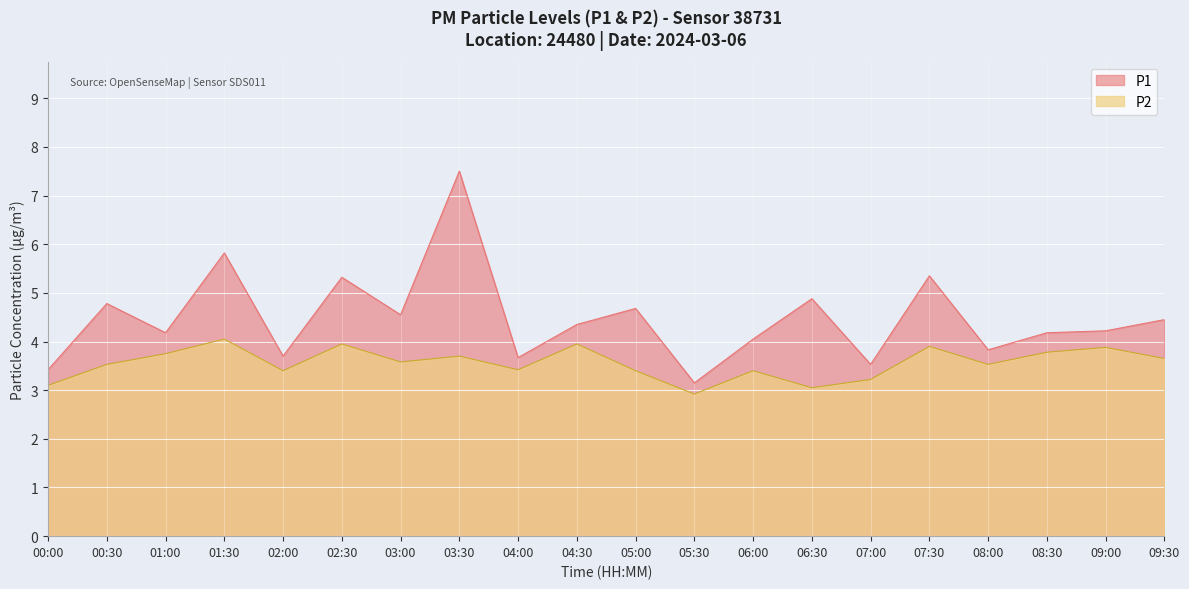

At which label does P1 reach its peak?

03:30